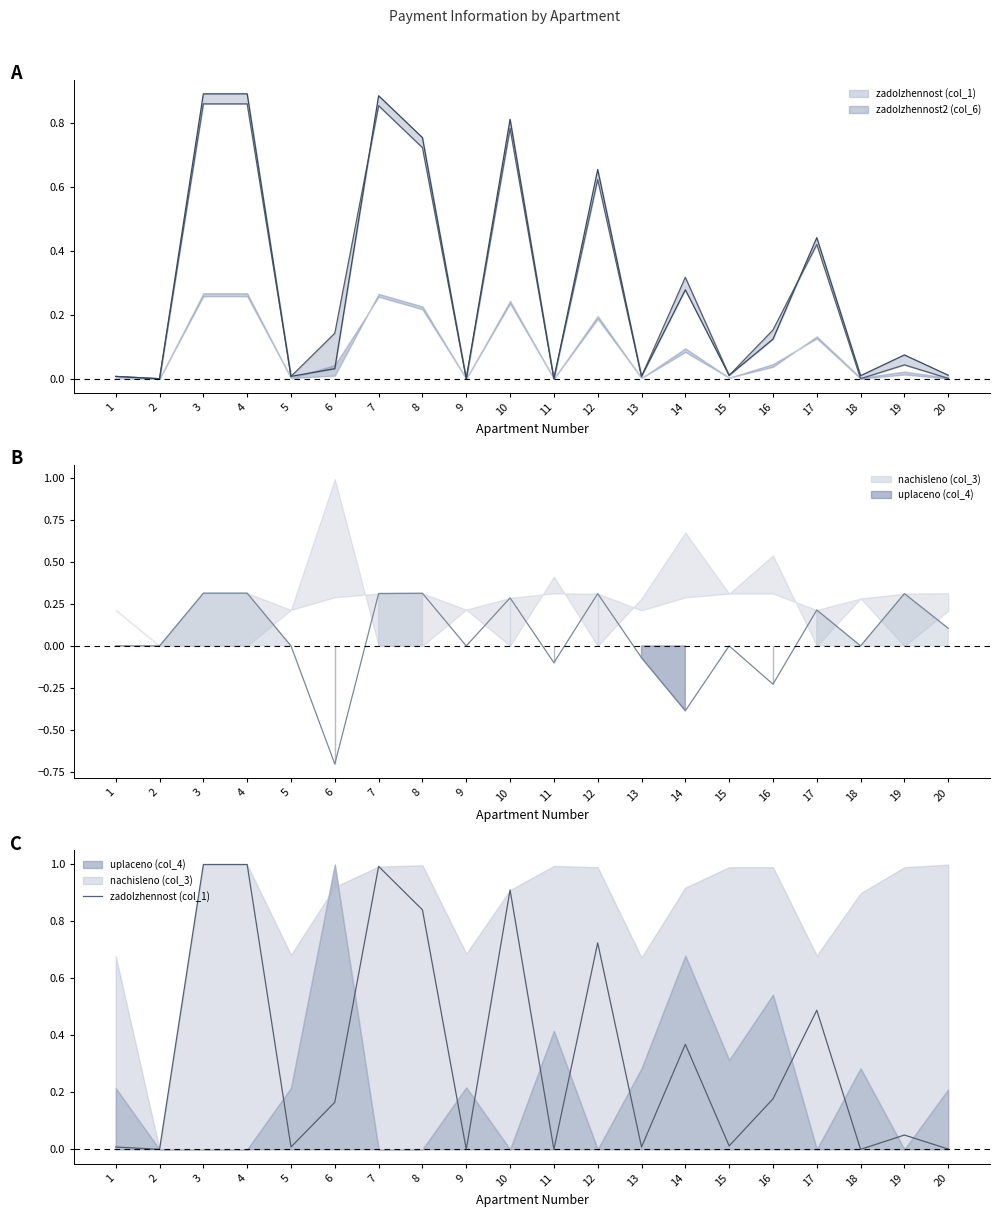

What is the difference between the values at 6 and 1?

0.2